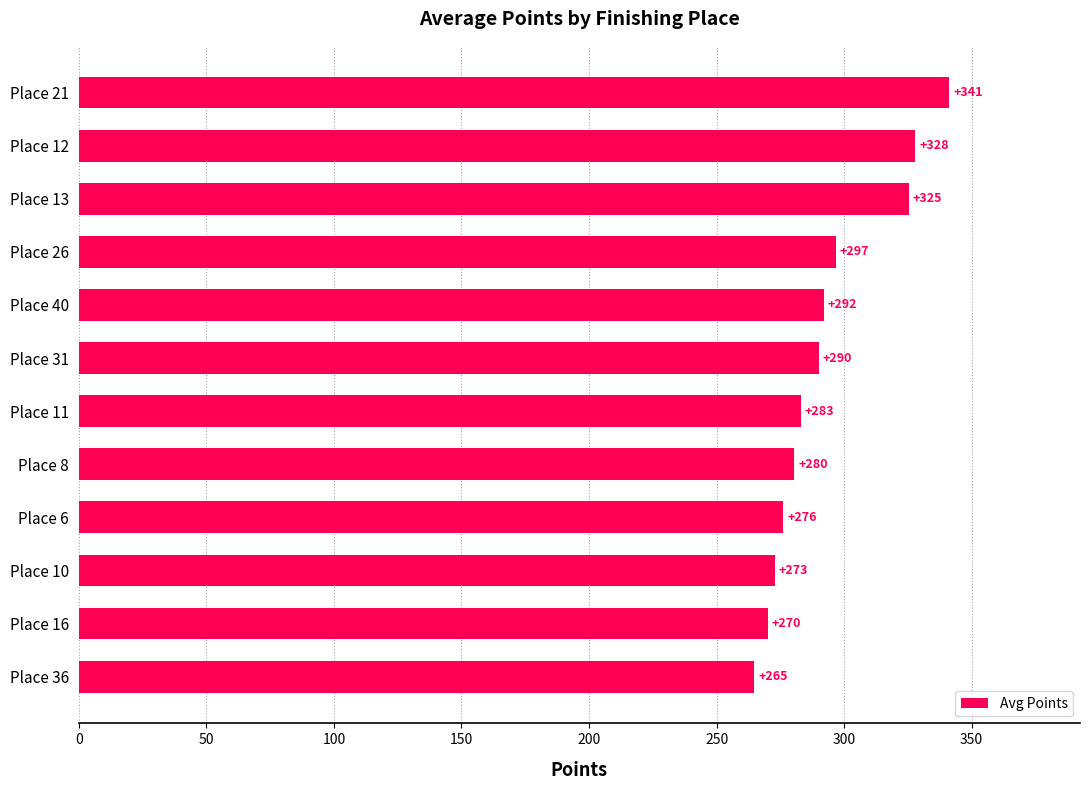

Does the chart contain any negative values?

No